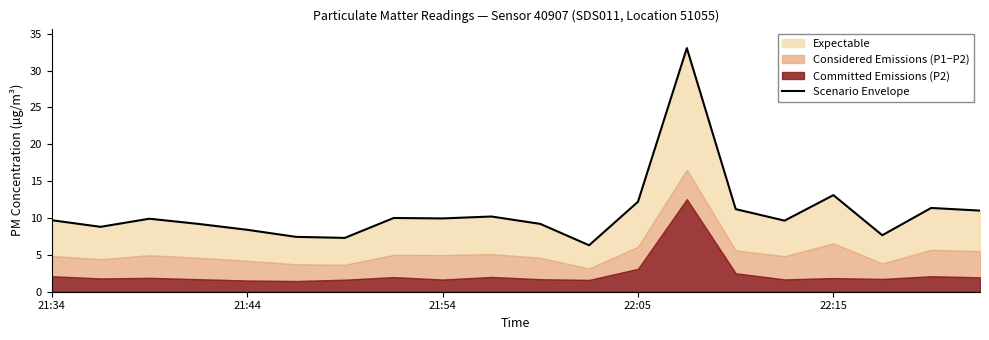

Is it true that the value at 9 is 15.0?

False